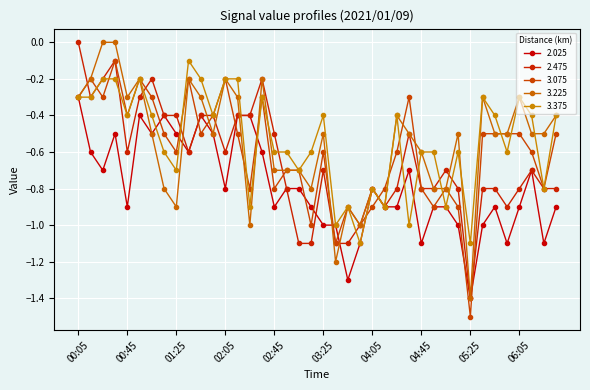

How many series are shown in this chart?

5